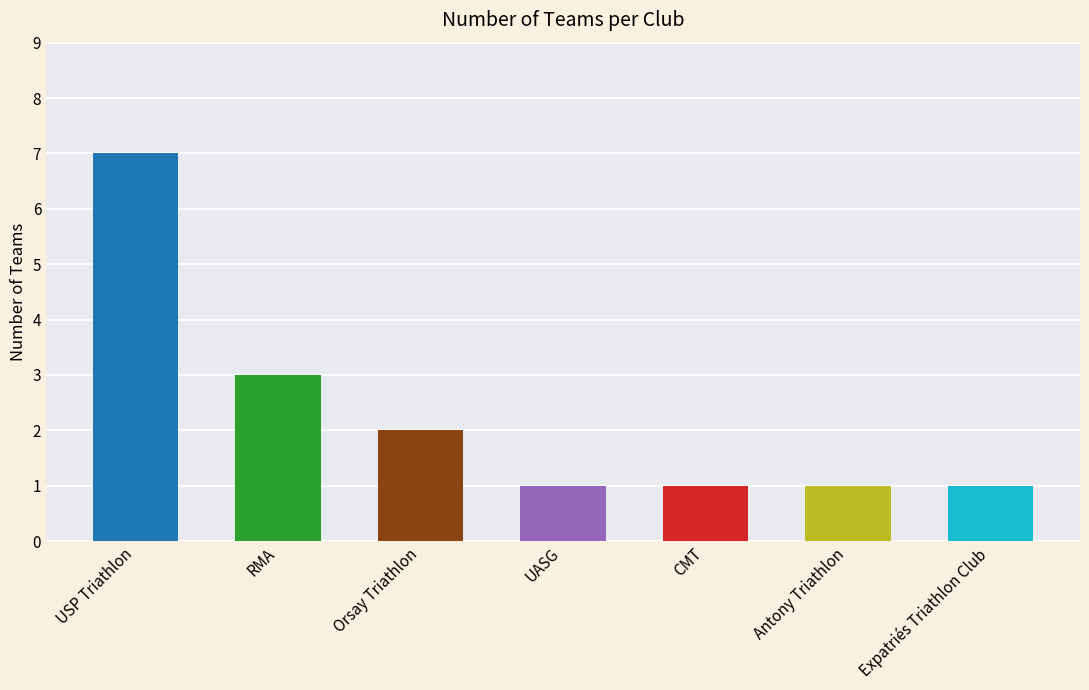

What is the ratio of the value at Expatriés Triathlon Club to the value at Orsay Triathlon?

0.5